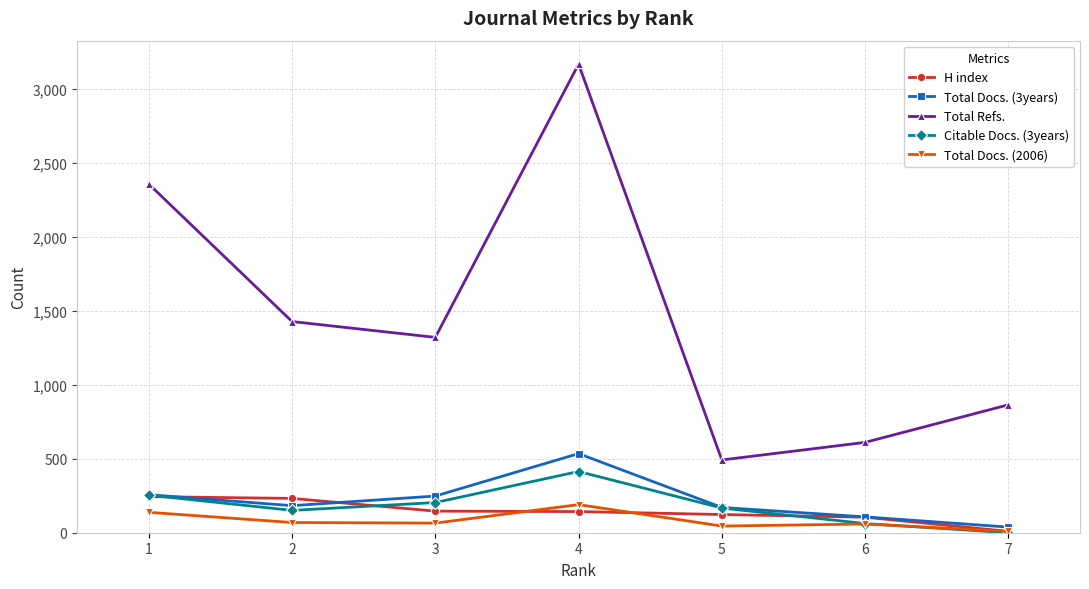

Is it true that Total Docs. (2006) equals 59 at 6?

True